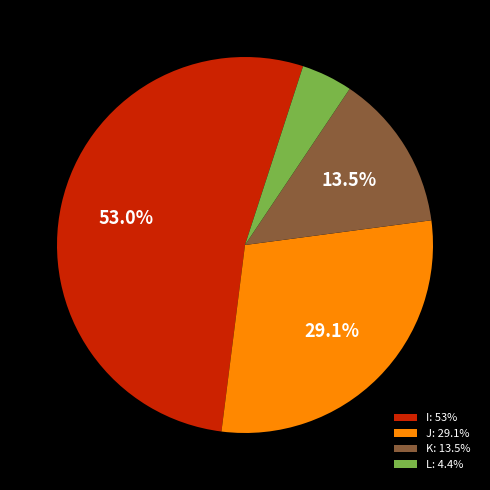

Which has a higher value, I or J?

I